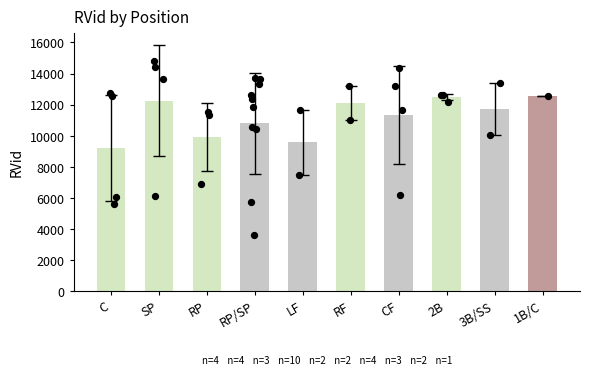

What is the change in value from RP to 1B/C?

+2650.7